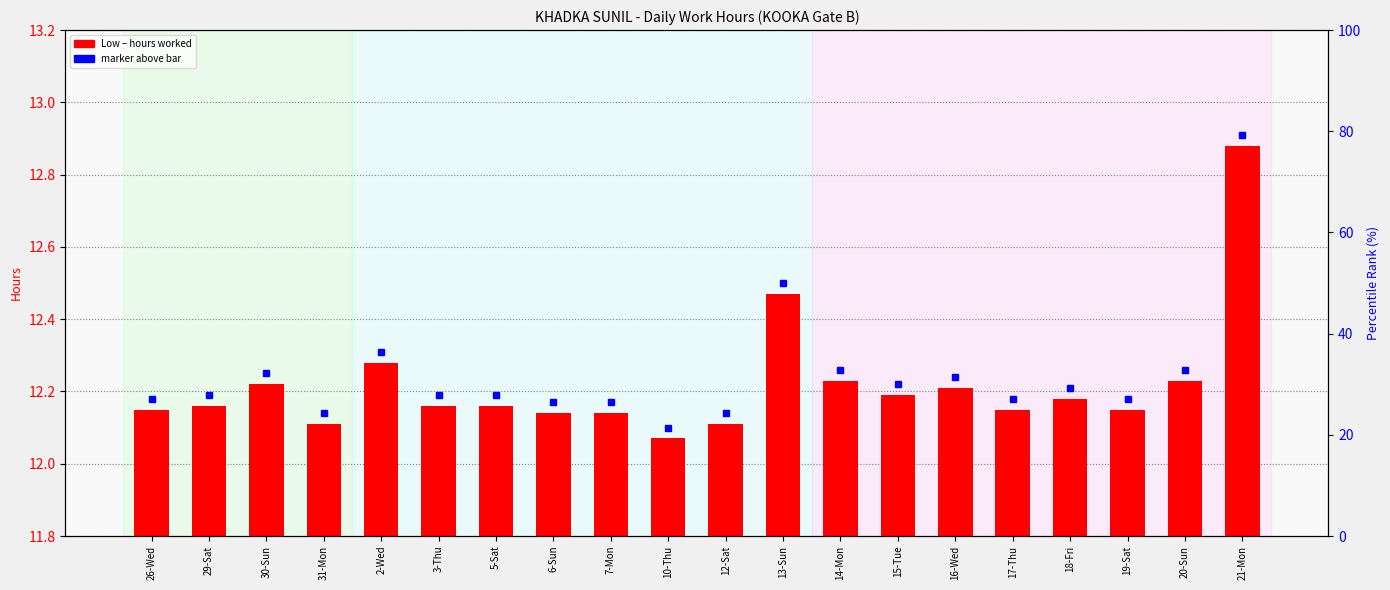

What is the label of the 11th bar from the left?

12-Sat